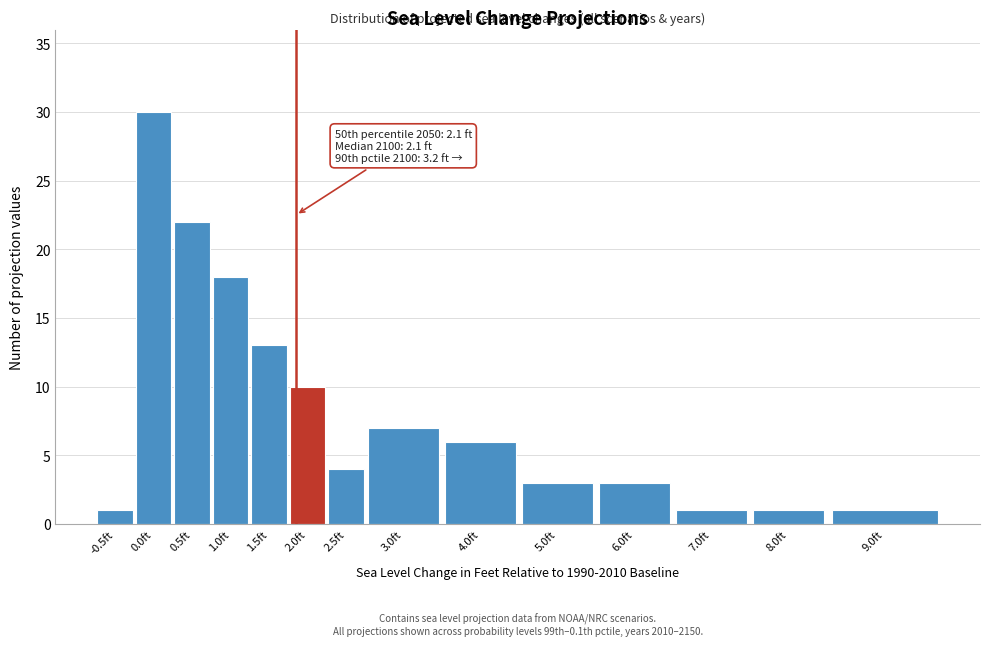

Reading left to right, transcribe all the data shown in this chart.

-0.5ft=1	0.0ft=30	0.5ft=22	1.0ft=18	1.5ft=13	2.0ft=10	2.5ft=4	3.0ft=7	4.0ft=6	5.0ft=3	6.0ft=3	7.0ft=1	8.0ft=1	9.0ft=1